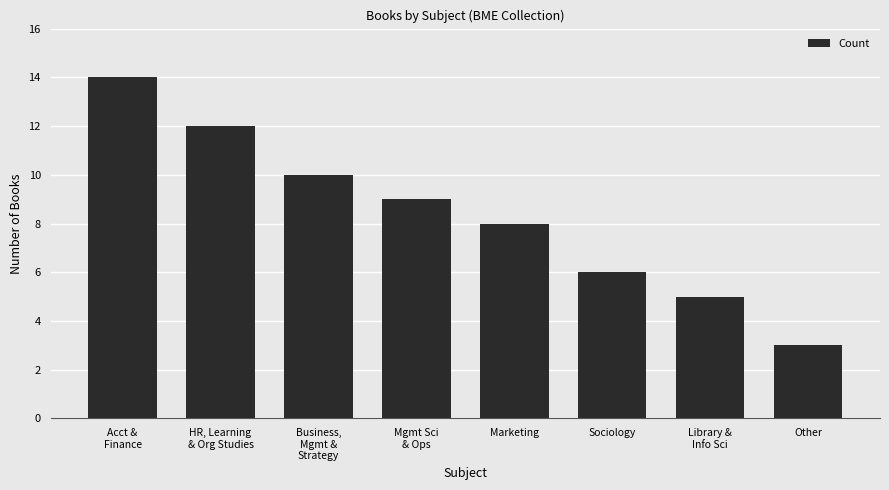

What value does the data have at Business,
Mgmt &
Strategy, to the nearest 10?

10